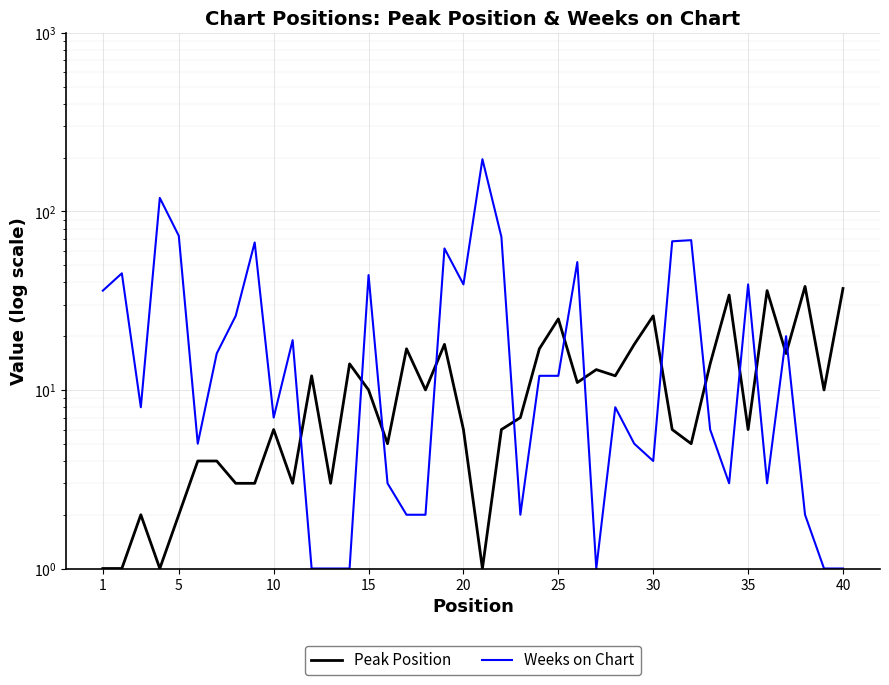

Which category has the lowest value across all series?

1